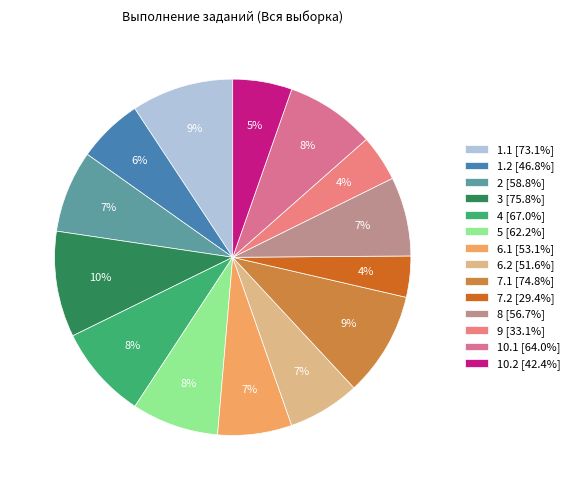

Is there a majority slice in this chart?

No